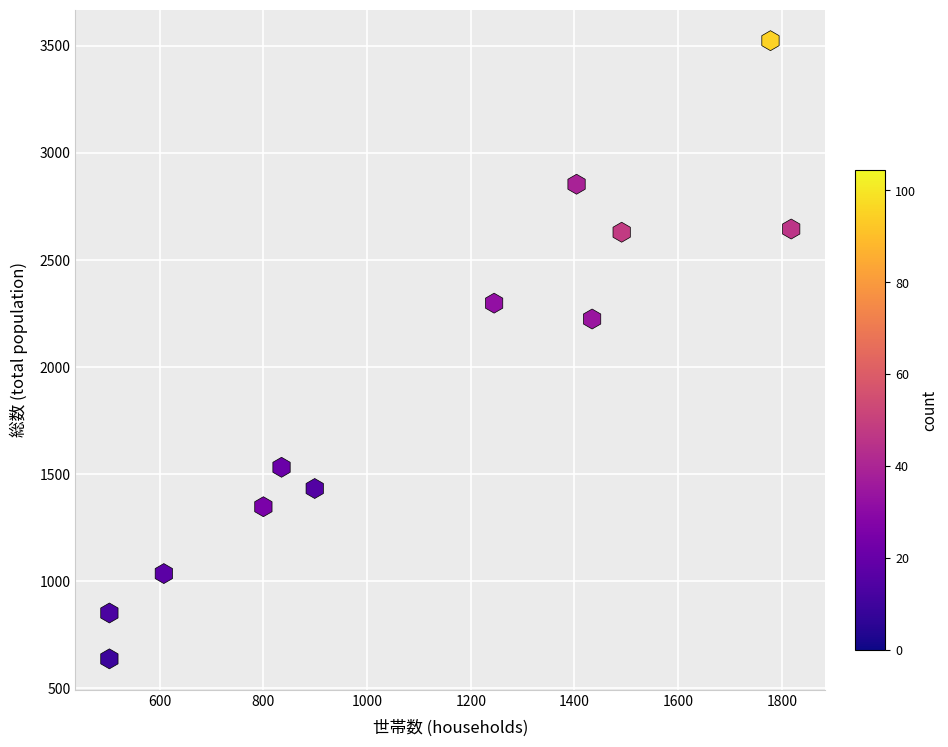

What is the range of X values (max minus min)?

1315